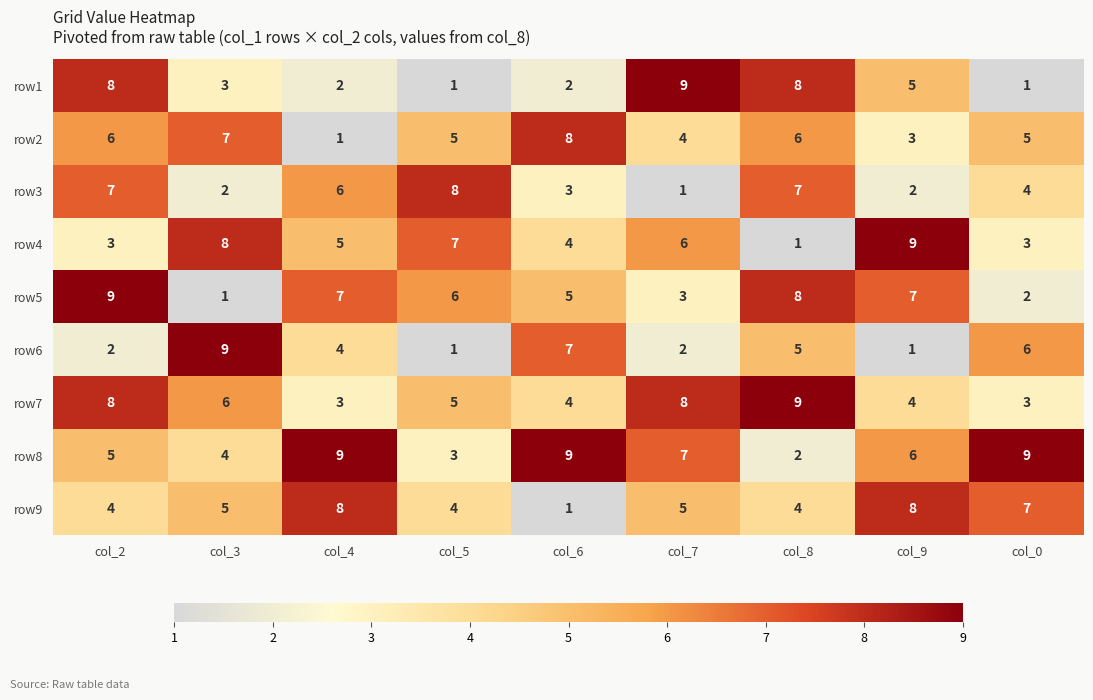

Which category has the highest value in the row4 series?

col_9